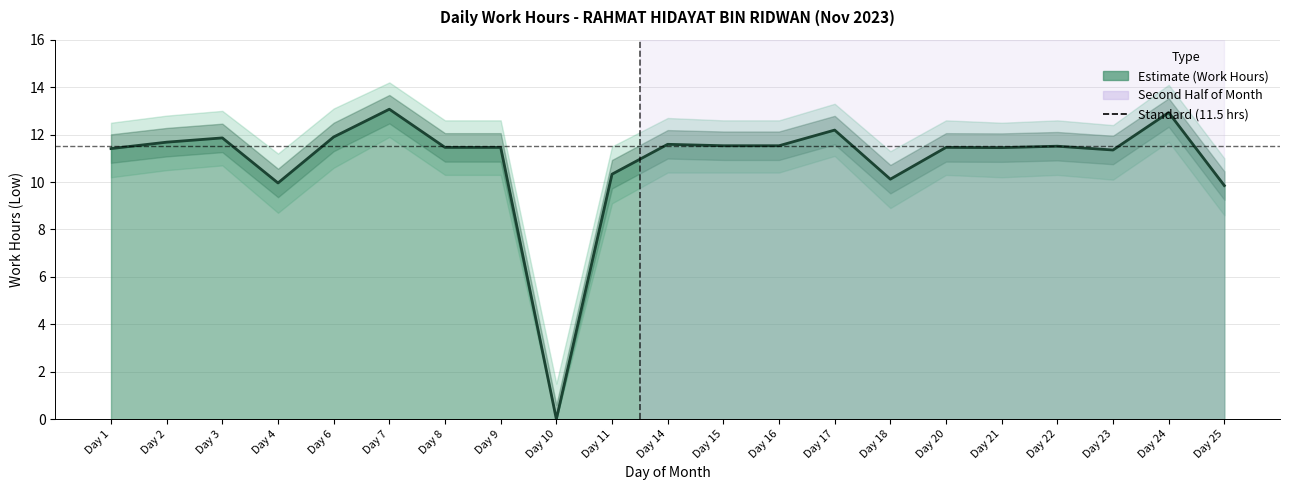

The chart shows a value of 18.4 at Day 16. True or false?

False